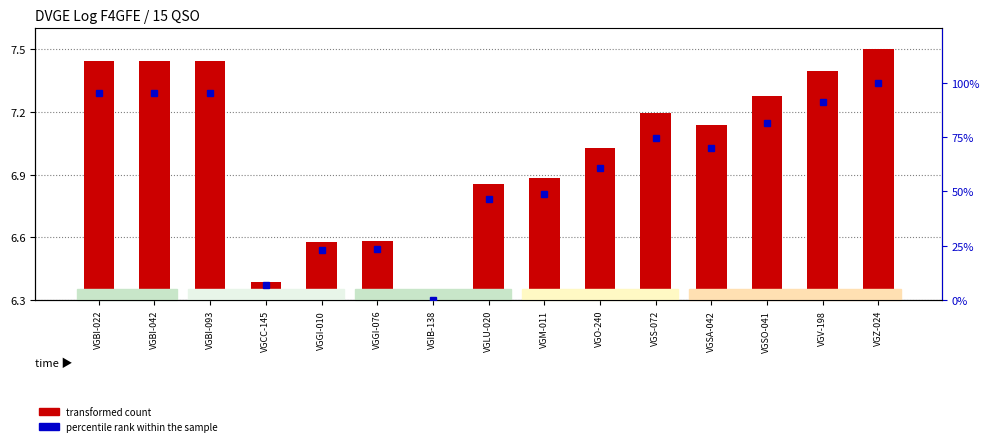

What are all the series names shown in the legend?

transformed count, percentile rank within the sample